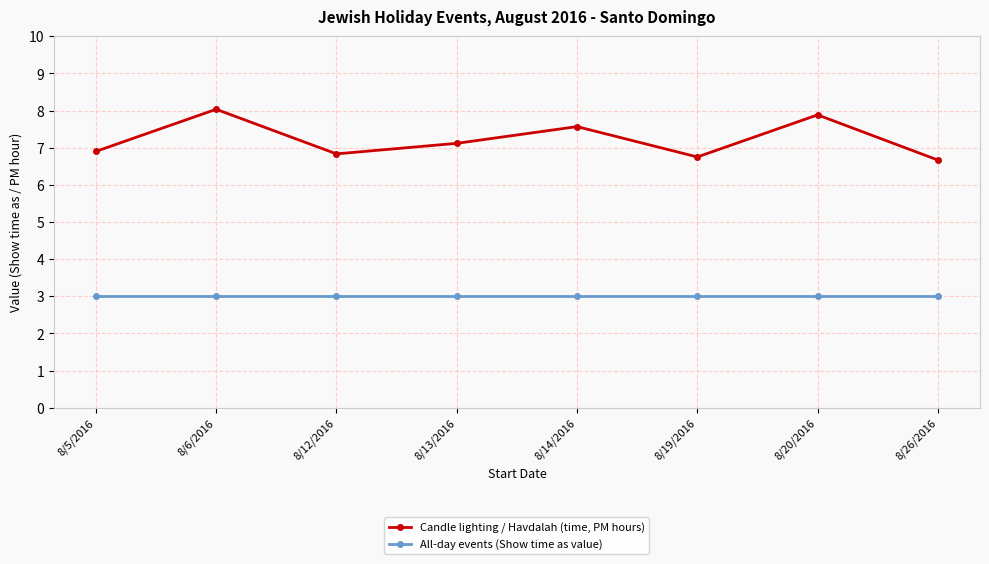

True or false: Candle lighting / Havdalah (time, PM hours) has more than 2 interior local peaks.

True